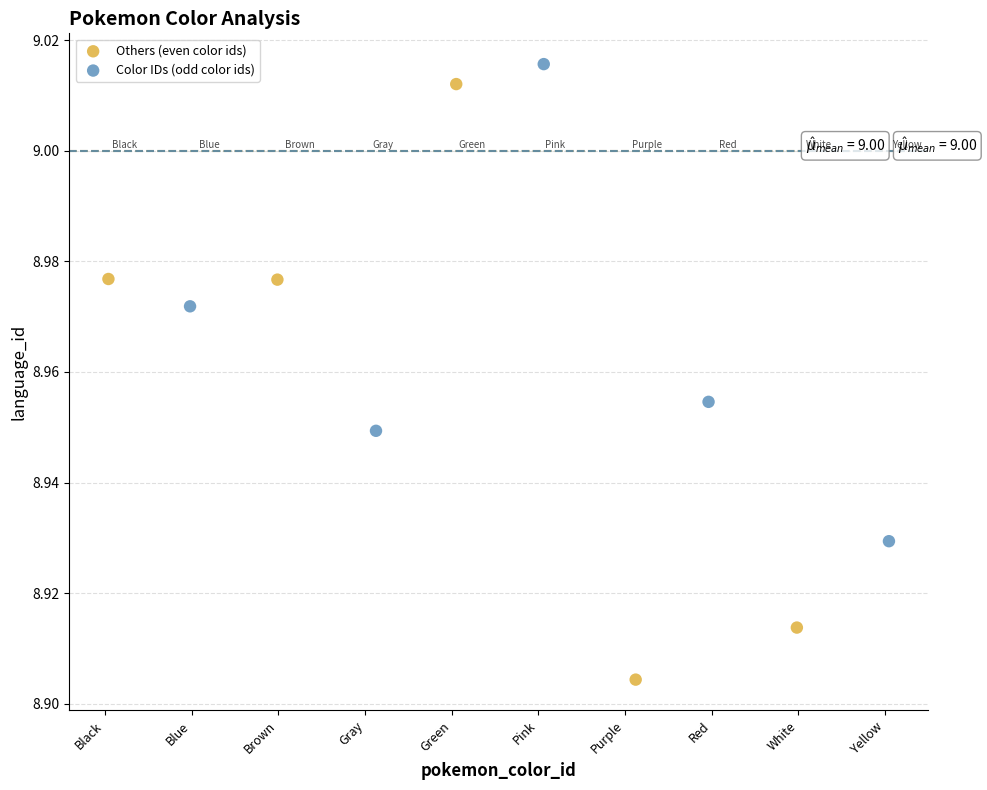

Which series reaches the minimum Y coordinate?

Others (even color ids)